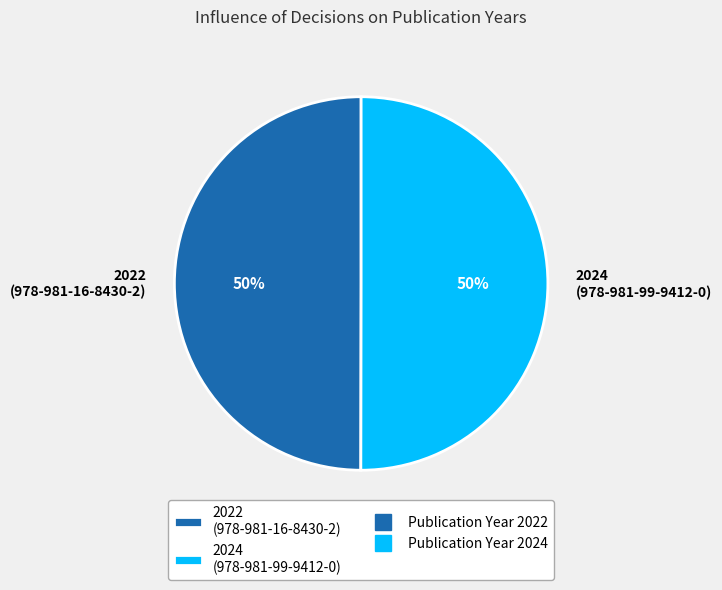

To the nearest percent, what is the combined percentage of 2024 (978-981-99-9412-0) and 2022 (978-981-16-8430-2)?

100%